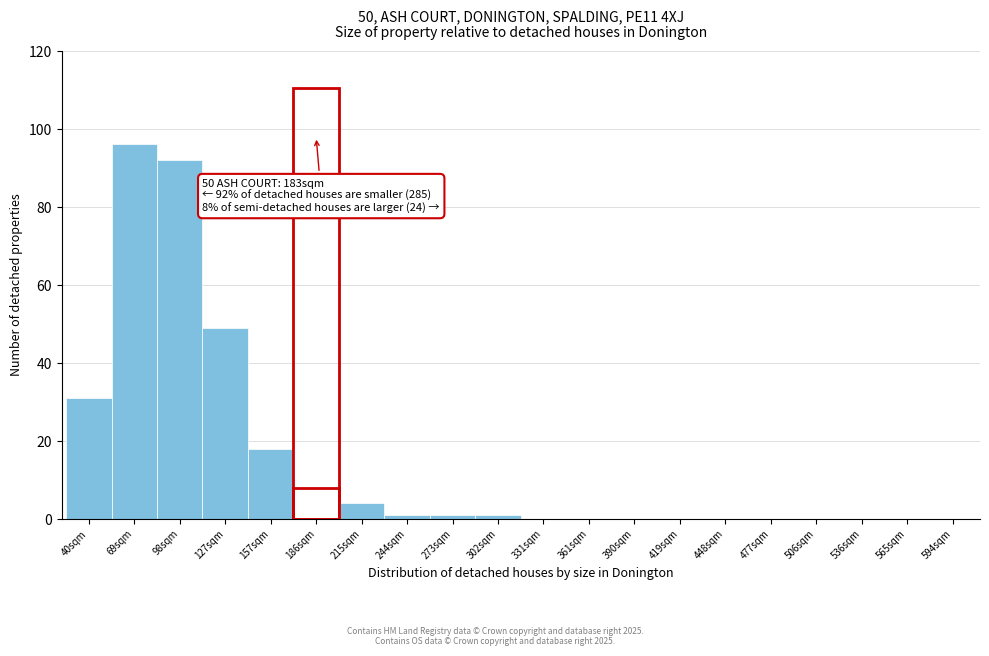

Reading left to right, extract all data points from this chart.

40sqm=31	69sqm=96	98sqm=92	127sqm=49	157sqm=18	186sqm=8	215sqm=4	244sqm=1	273sqm=1	302sqm=1	331sqm=0	361sqm=0	390sqm=0	419sqm=0	448sqm=0	477sqm=0	506sqm=0	536sqm=0	565sqm=0	594sqm=0